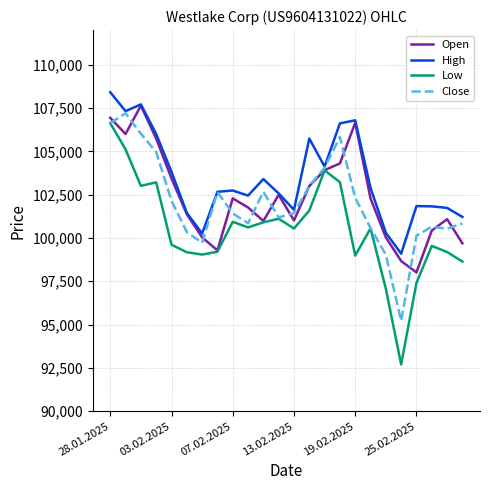

What is the greatest value displayed?

108410